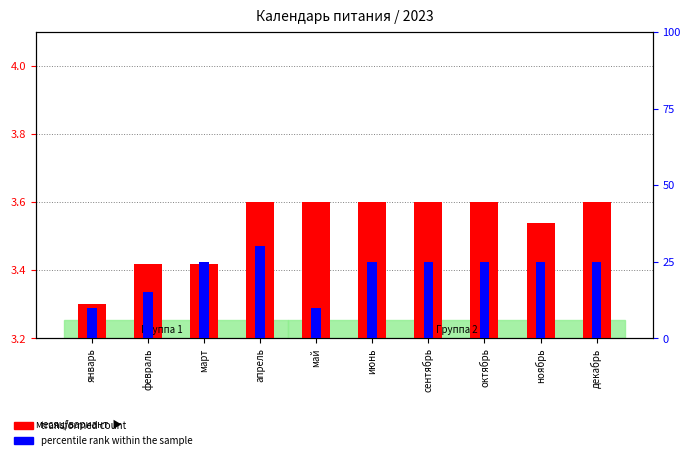

Does the chart contain stacked bars?

No